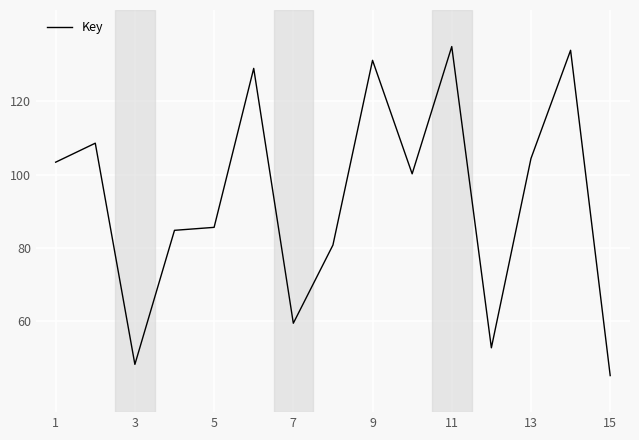

What is the minimum value shown in the chart?

45.0